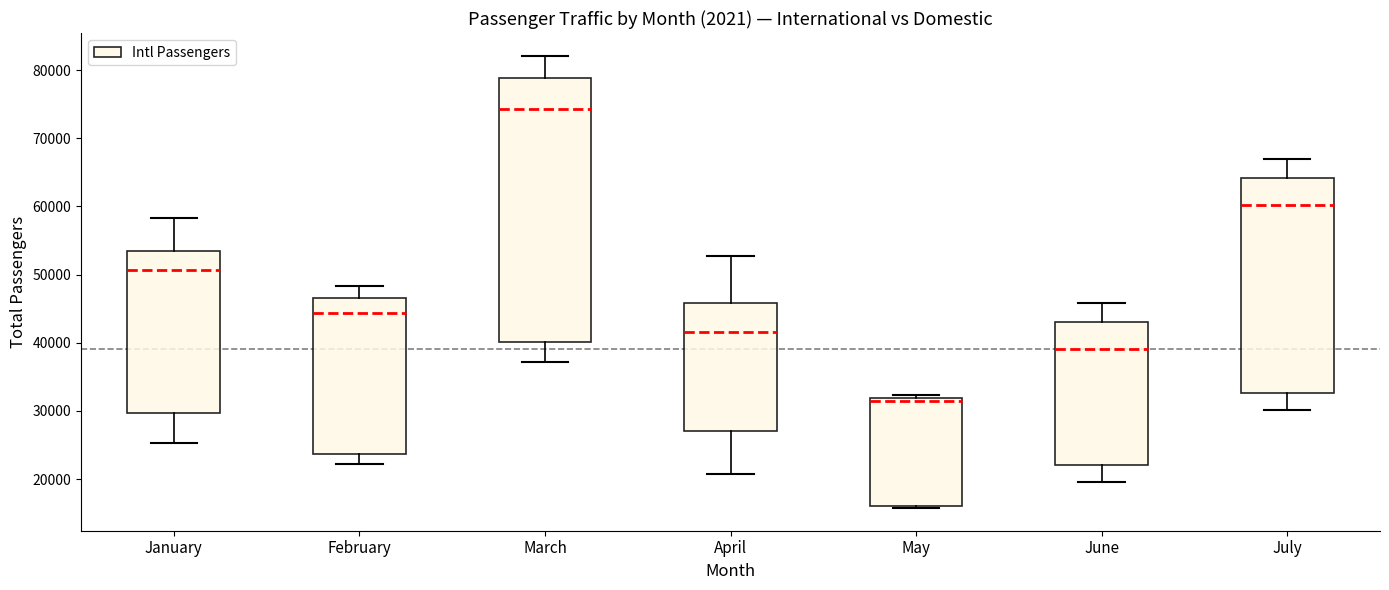

Reading left to right, read every box against the y-axis: the position of its median line, the range the box covers, and the ends of its whiskers. The values are not printed on the chart, so give them approximately, as read against the axis.

January: median 51000, box 30000 to 54000, whiskers 25000 to 58000
February: median 44000, box 24000 to 47000, whiskers 22000 to 48000
March: median 74000, box 40000 to 79000, whiskers 37000 to 82000
April: median 42000, box 27000 to 46000, whiskers 21000 to 53000
May: median 31000, box 16000 to 32000, whiskers 16000 to 32000 (just above the box's upper edge)
June: median 39000, box 22000 to 43000, whiskers 20000 to 46000
July: median 60000, box 33000 to 64000, whiskers 30000 to 67000